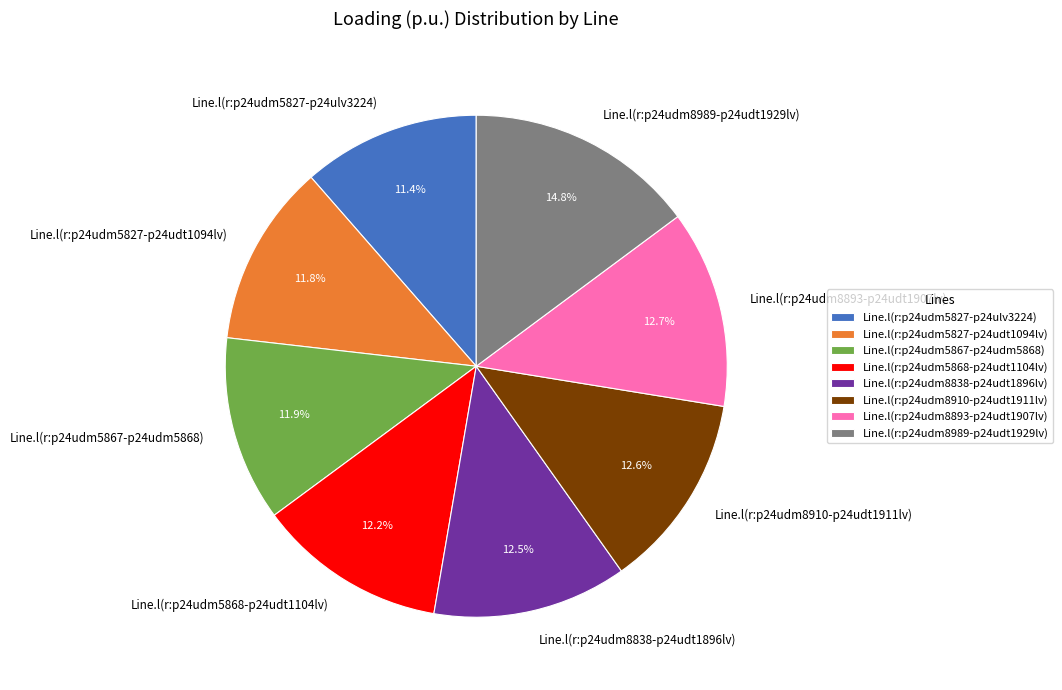

How many segments does this pie chart have?

8